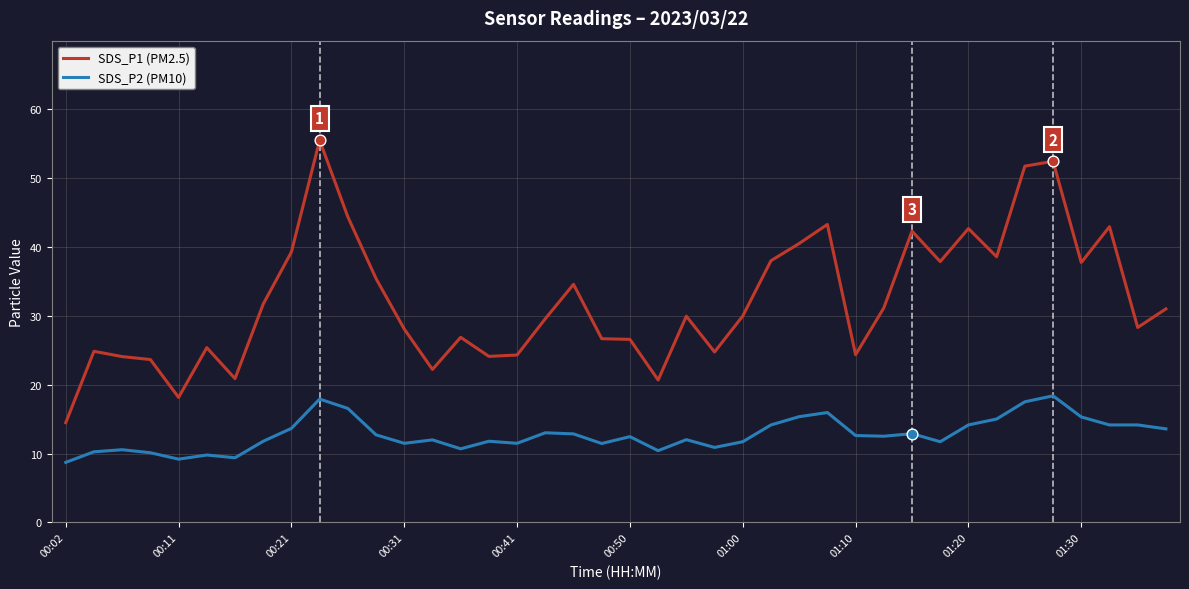

Which series has the largest range (max minus min)?

SDS_P1 (PM2.5)